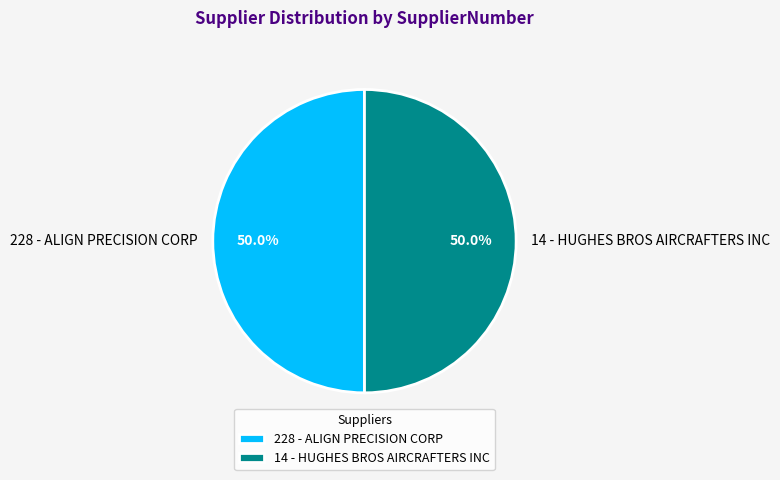

How many segments does this pie chart have?

2